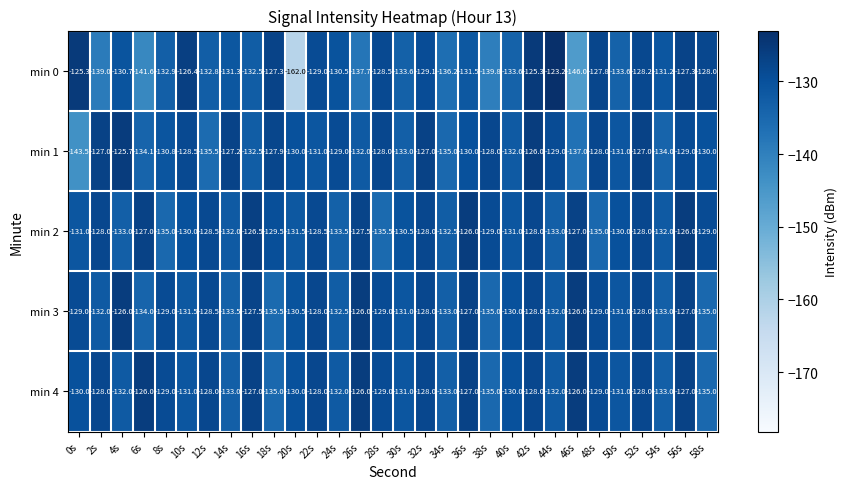

What is the sum of all min 3 values?

-3905.5